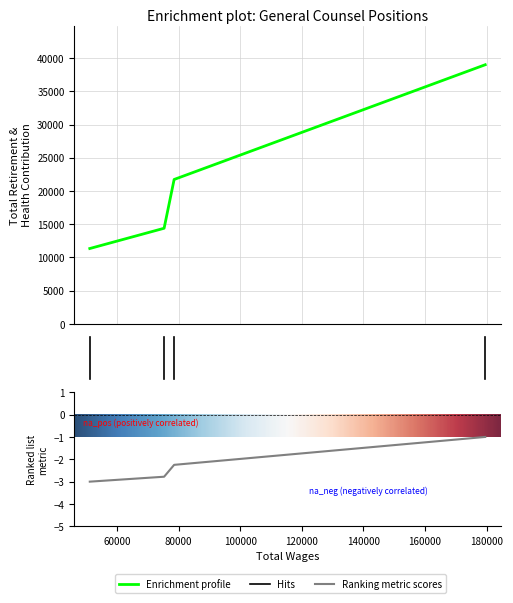

What is the smallest value displayed?

11346